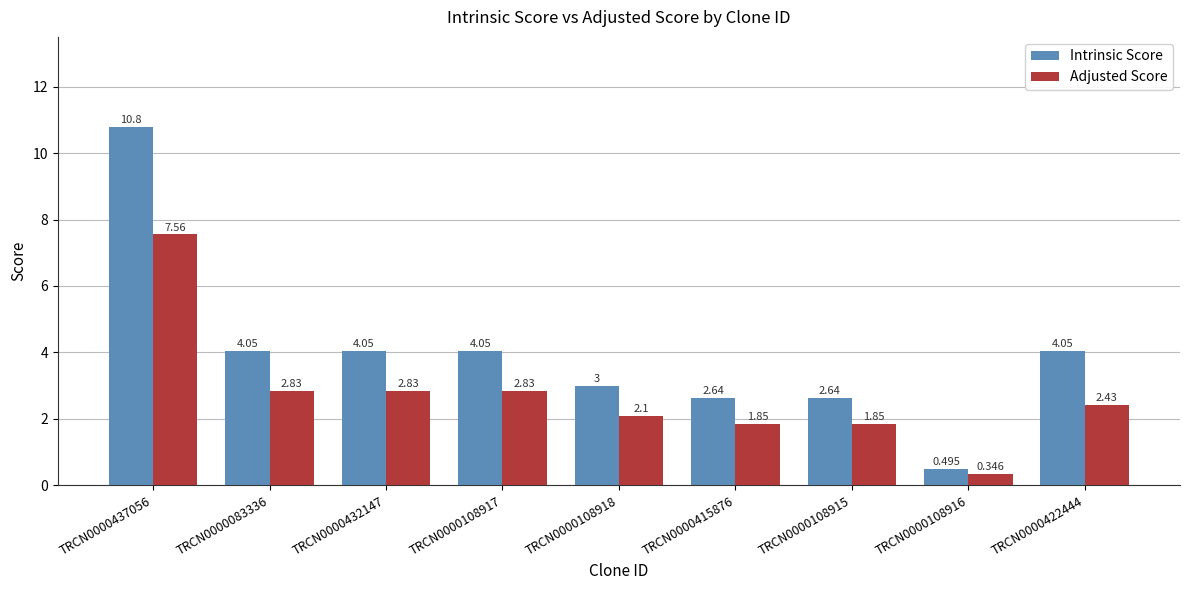

How many values in the Adjusted Score series are below 2?

3